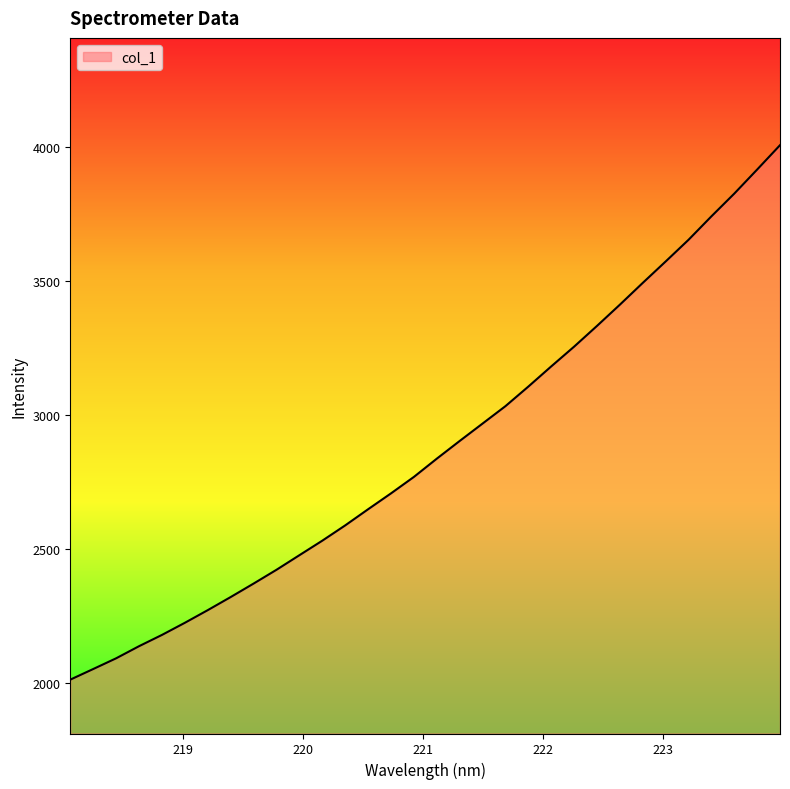

What is the minimum value shown in the chart?

2011.4